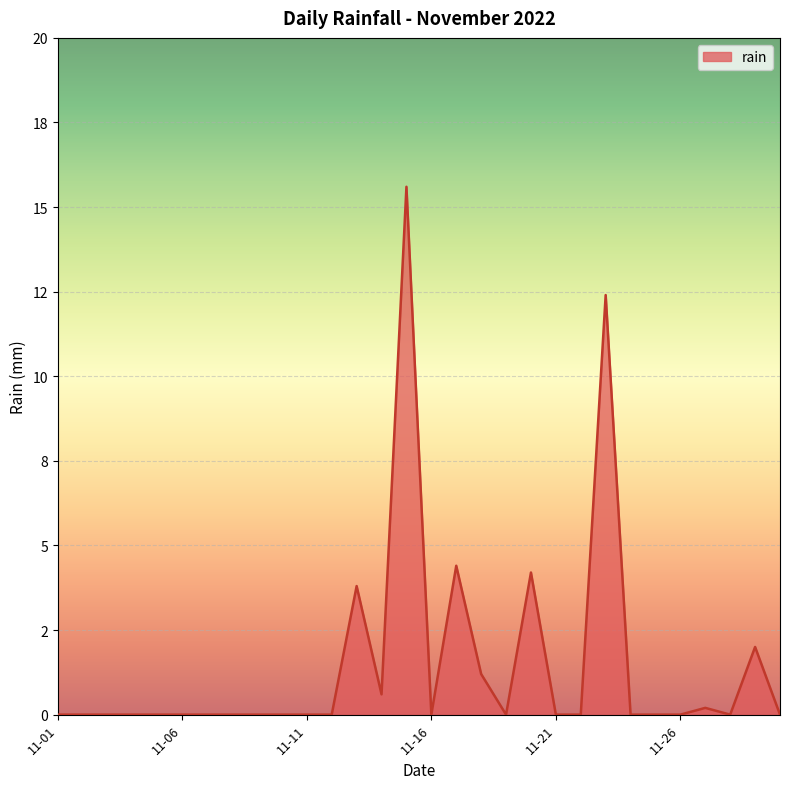

Which label corresponds to the largest value in the chart?

2022-11-15